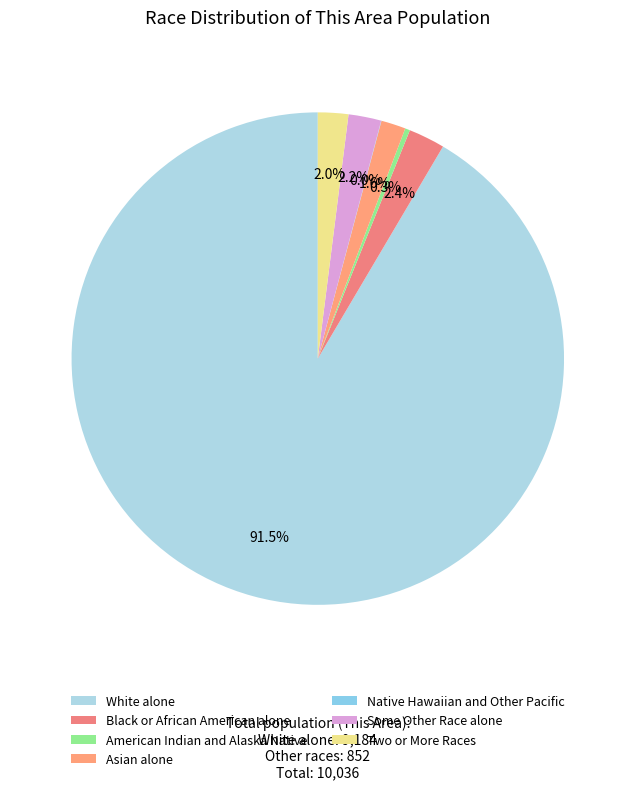

Is it true that American Indian and Alaska Native is 0% of the pie?

True